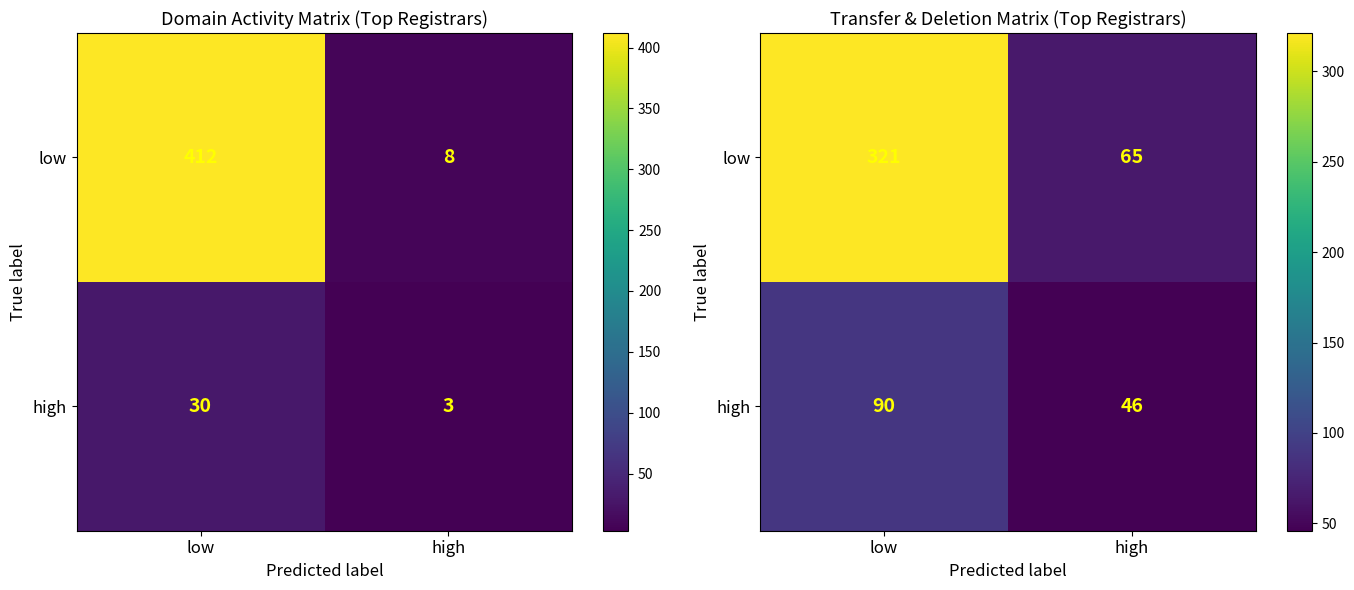

What is the difference between the low values at low and high?

256